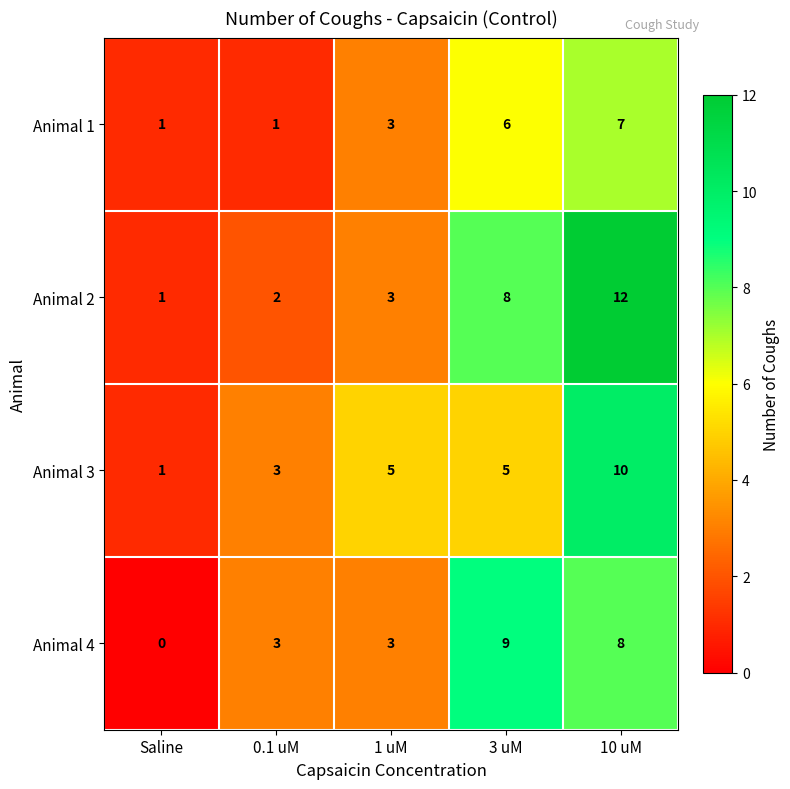

Reading left to right, extract all data points from this chart.

Animal 1: Saline=1	0.1 uM=1	1 uM=3	3 uM=6	10 uM=7
Animal 2: Saline=1	0.1 uM=2	1 uM=3	3 uM=8	10 uM=12
Animal 3: Saline=1	0.1 uM=3	1 uM=5	3 uM=5	10 uM=10
Animal 4: Saline=0	0.1 uM=3	1 uM=3	3 uM=9	10 uM=8